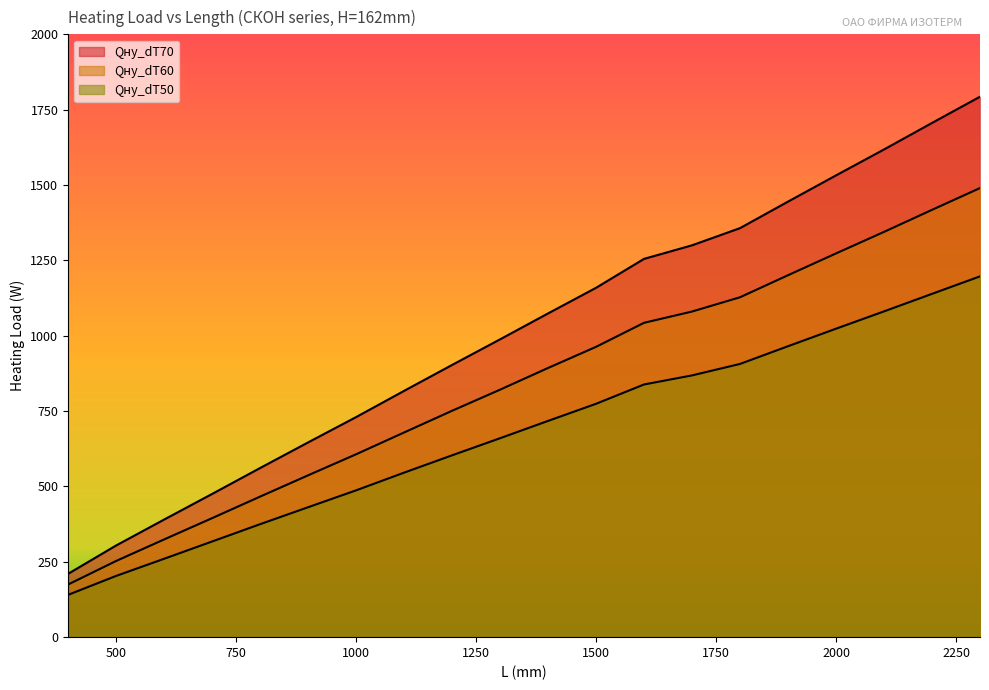

What is the value of the Qну_dT70 point at the 20th from the left?

1793.0